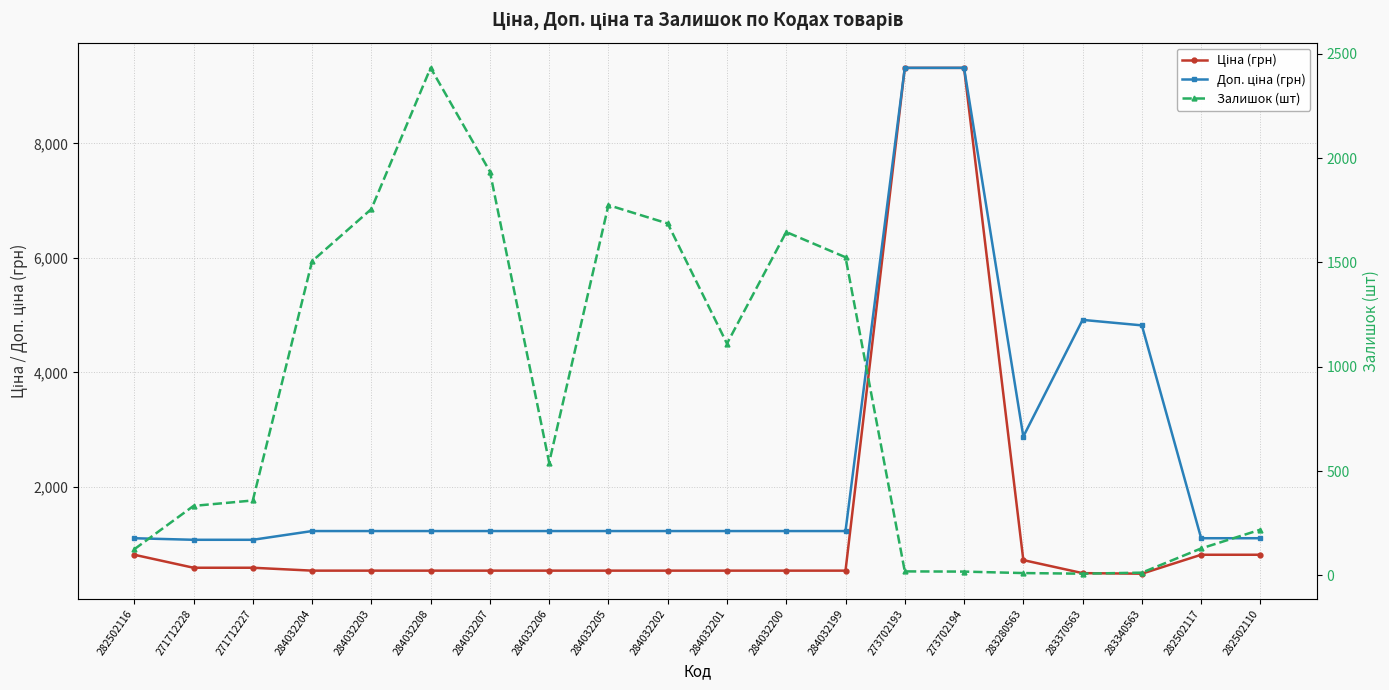

Is it true that Доп. ціна (грн) equals 557.6 at 284032203?

False